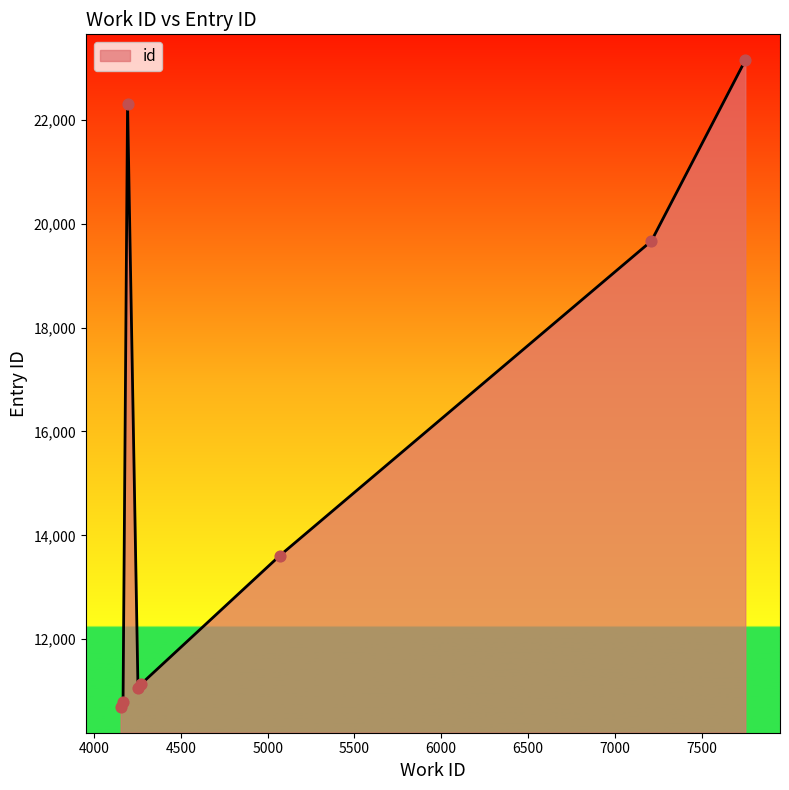

What is the greatest value displayed?

23150